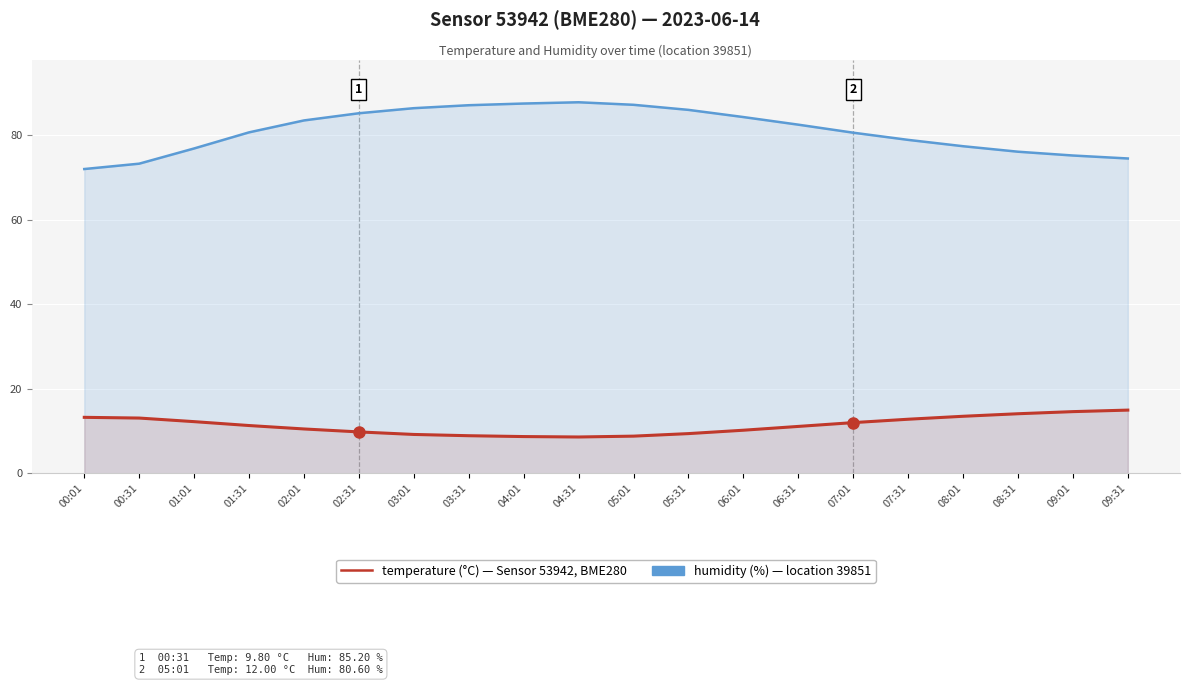

What is the smallest value displayed?

8.6